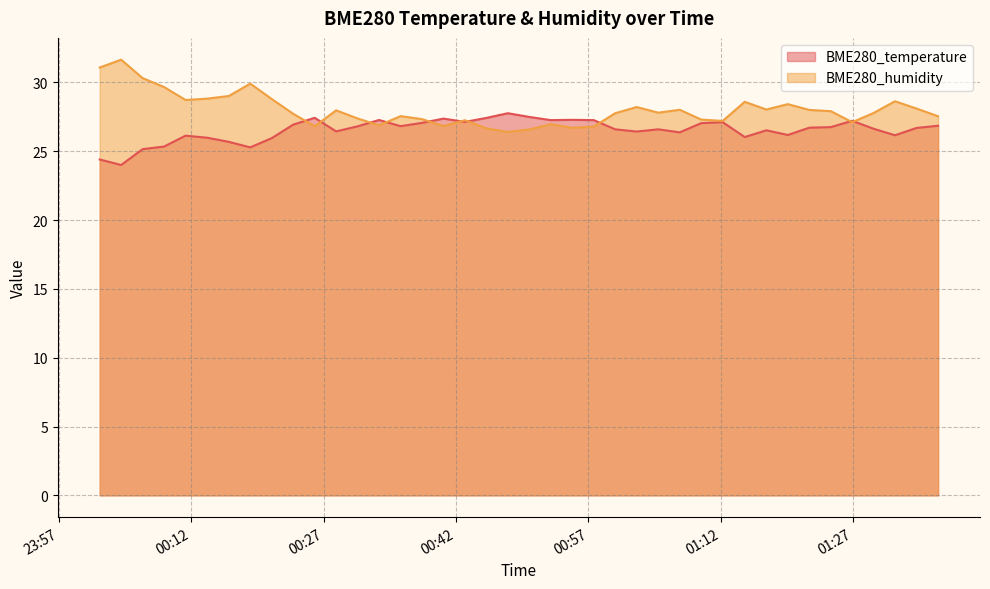

At which category is the sum across all series the highest?

2023/12/25 00:04:02